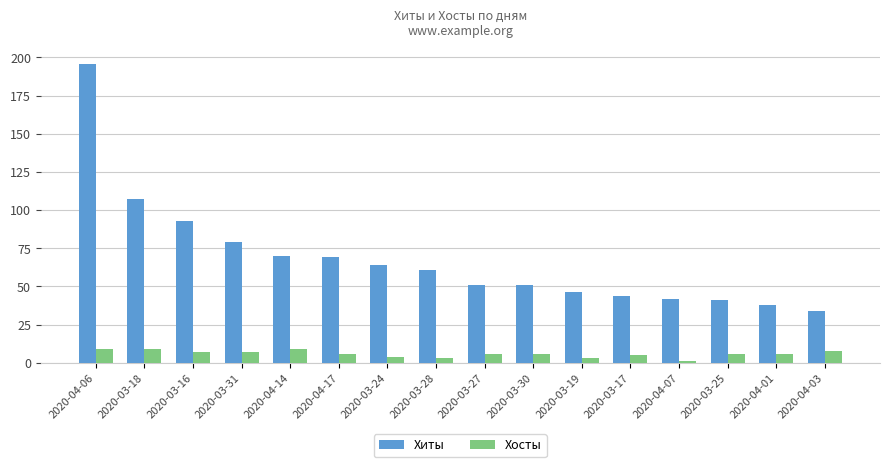

What is the difference between the maximum and second lowest values in the Хосты series?

6